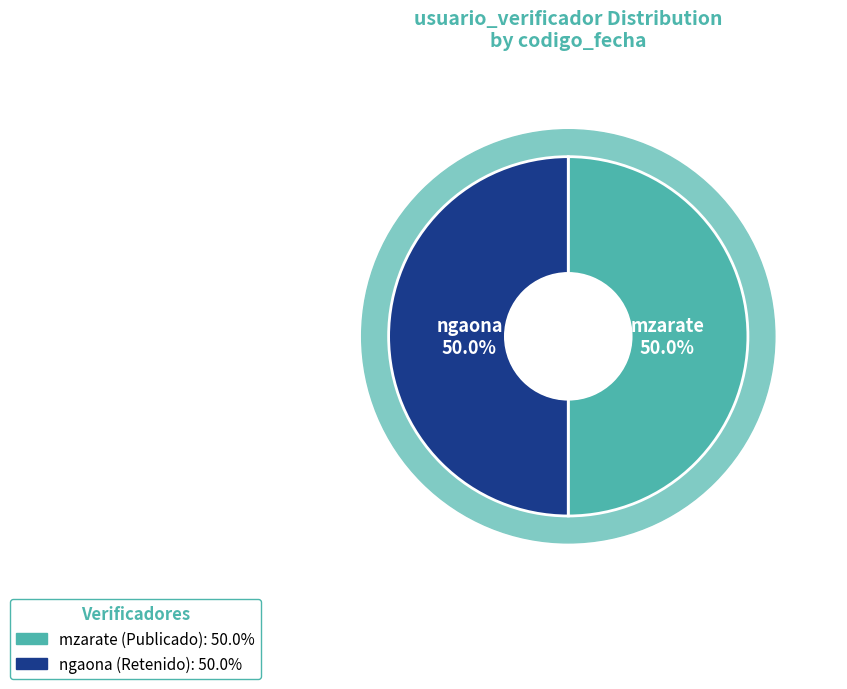

Combined, do ngaona and mzarate account for over 50%?

Yes